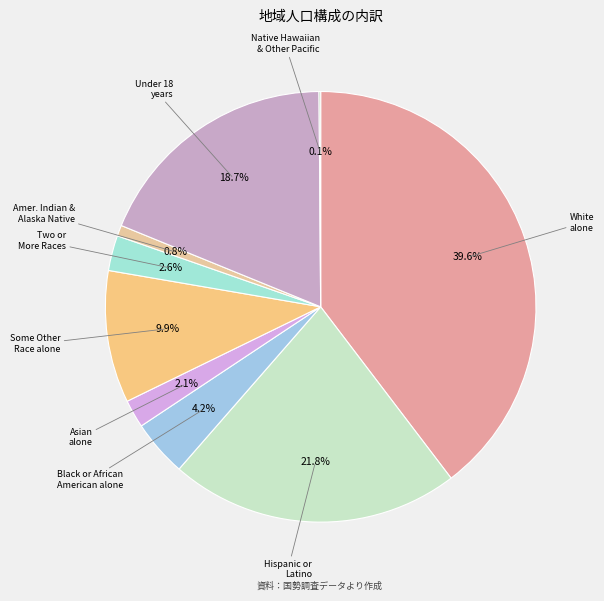

Which category has the biggest portion of the pie?

White alone